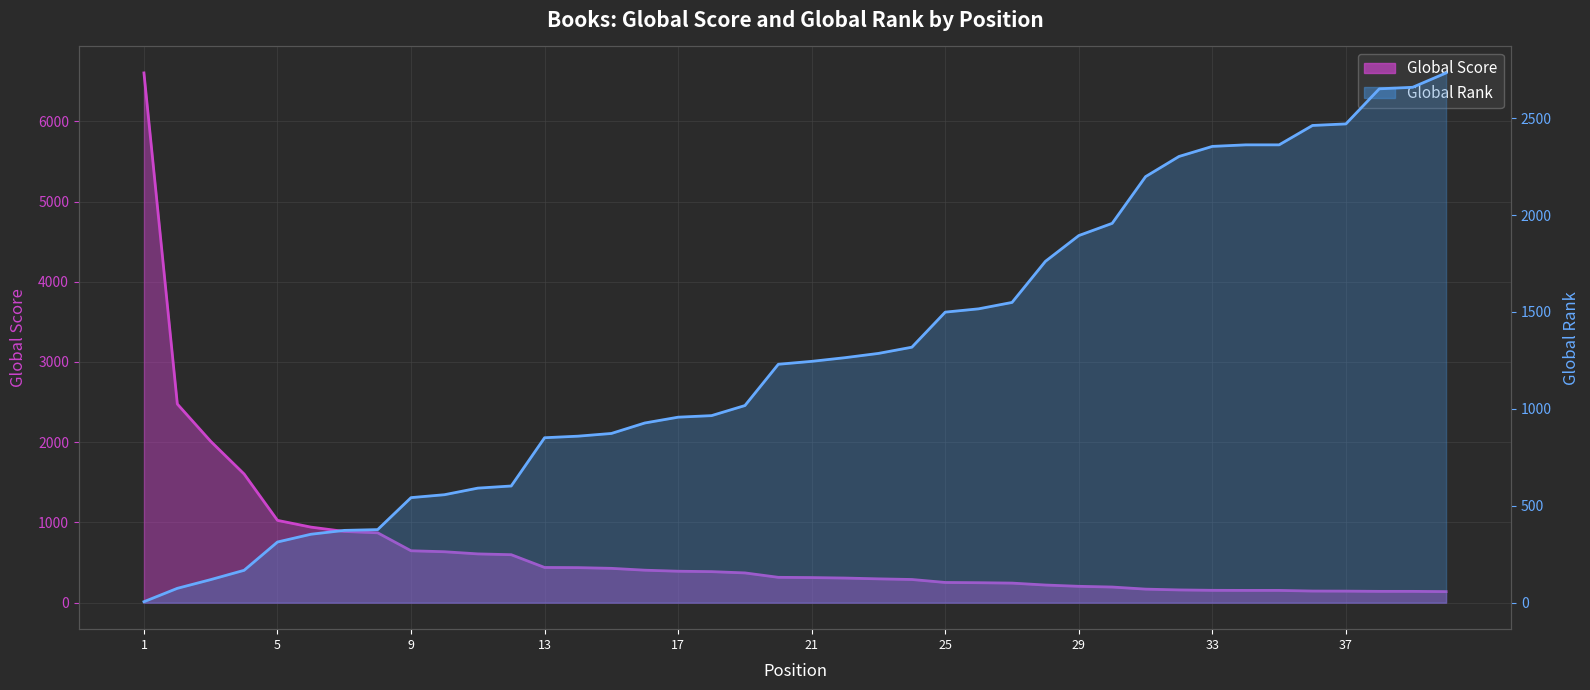

How many data points in Global Score are less than 316?

20